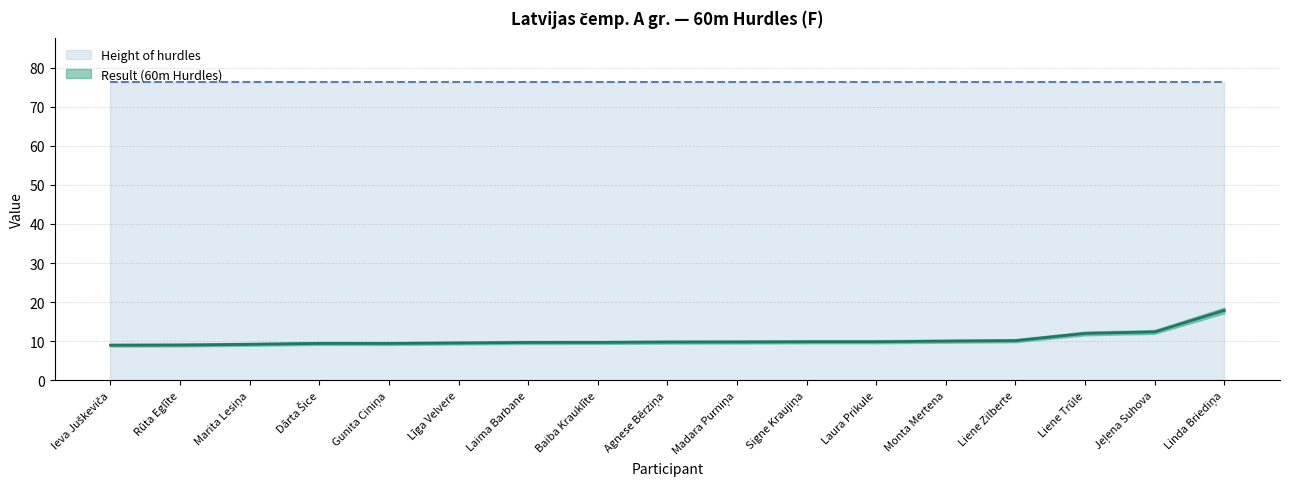

Where is the first local minimum?

Gunita Ciniņa